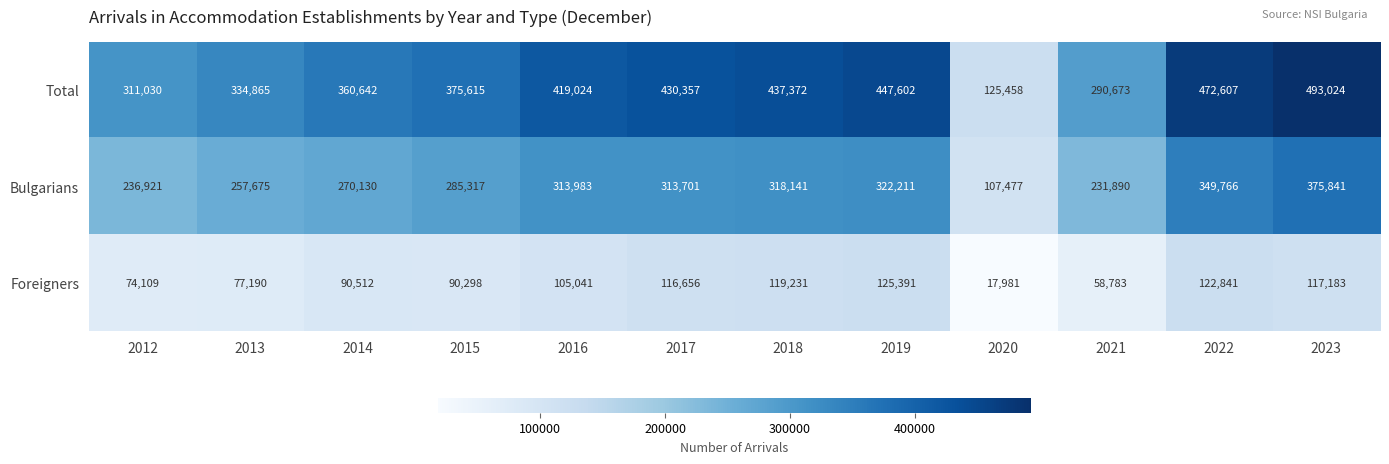

What is the sum of all Foreigners values?

1115216